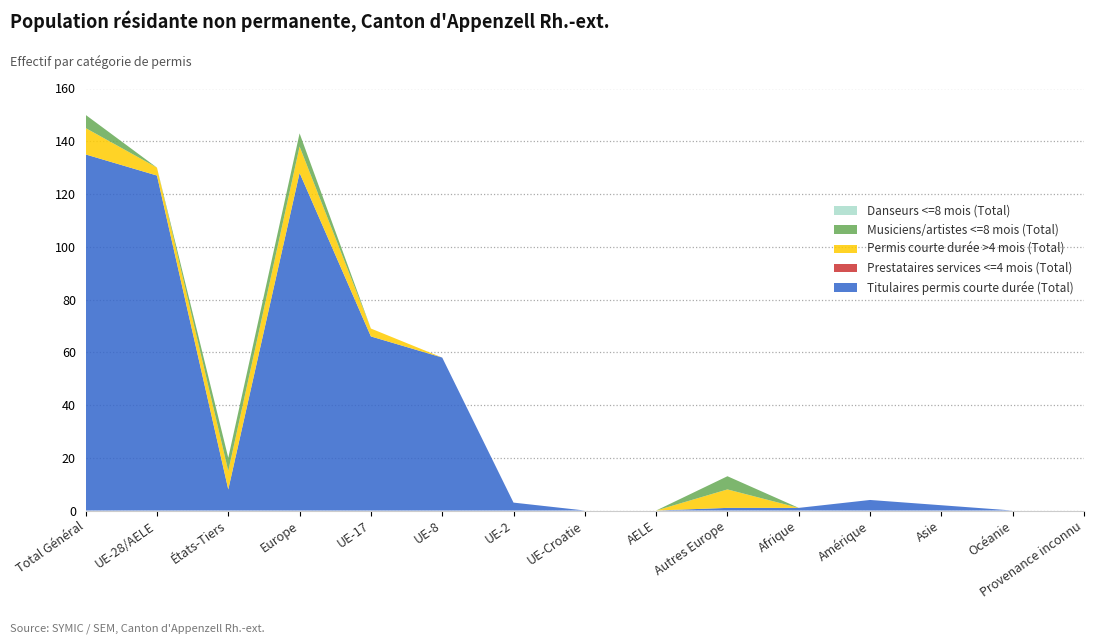

Reading left to right, transcribe all the data shown in this chart.

Titulaires permis courte durée (Total): Total Général=135	UE-28/AELE=127	États-Tiers=8	Europe=128	UE-17=66	UE-8=58	UE-2=3	UE-Croatie=0	AELE=0	Autres Europe=1	Afrique=1	Amérique=4	Asie=2	Océanie=0	Provenance inconnu=0
Prestataires services <=4 mois (Total): Total Général=0	UE-28/AELE=0	États-Tiers=0	Europe=0	UE-17=0	UE-8=0	UE-2=0	UE-Croatie=0	AELE=0	Autres Europe=0	Afrique=0	Amérique=0	Asie=0	Océanie=0	Provenance inconnu=0
Permis courte durée >4 mois (Total): Total Général=10	UE-28/AELE=3	États-Tiers=7	Europe=10	UE-17=3	UE-8=0	UE-2=0	UE-Croatie=0	AELE=0	Autres Europe=7	Afrique=0	Amérique=0	Asie=0	Océanie=0	Provenance inconnu=0
Musiciens/artistes <=8 mois (Total): Total Général=5	UE-28/AELE=0	États-Tiers=5	Europe=5	UE-17=0	UE-8=0	UE-2=0	UE-Croatie=0	AELE=0	Autres Europe=5	Afrique=0	Amérique=0	Asie=0	Océanie=0	Provenance inconnu=0
Danseurs <=8 mois (Total): Total Général=0	UE-28/AELE=0	États-Tiers=0	Europe=0	UE-17=0	UE-8=0	UE-2=0	UE-Croatie=0	AELE=0	Autres Europe=0	Afrique=0	Amérique=0	Asie=0	Océanie=0	Provenance inconnu=0